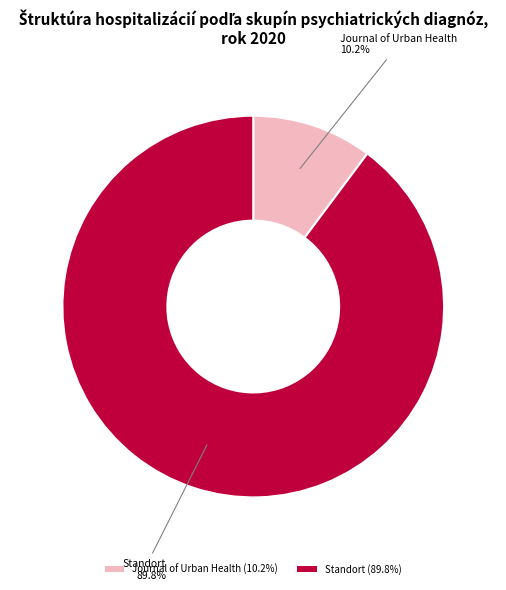

Combined, do Standort and Journal of Urban Health account for over 50%?

Yes